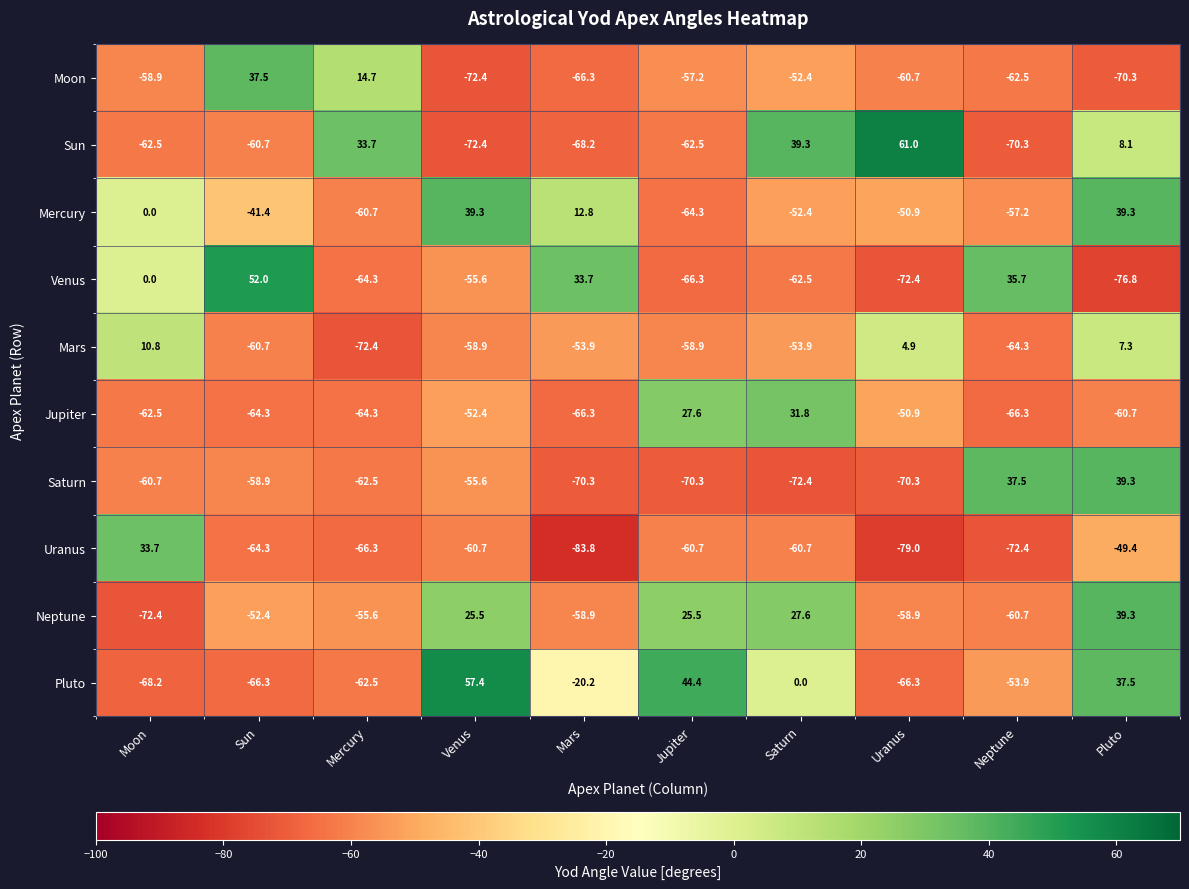

What is the maximum value shown in the chart?

61.0